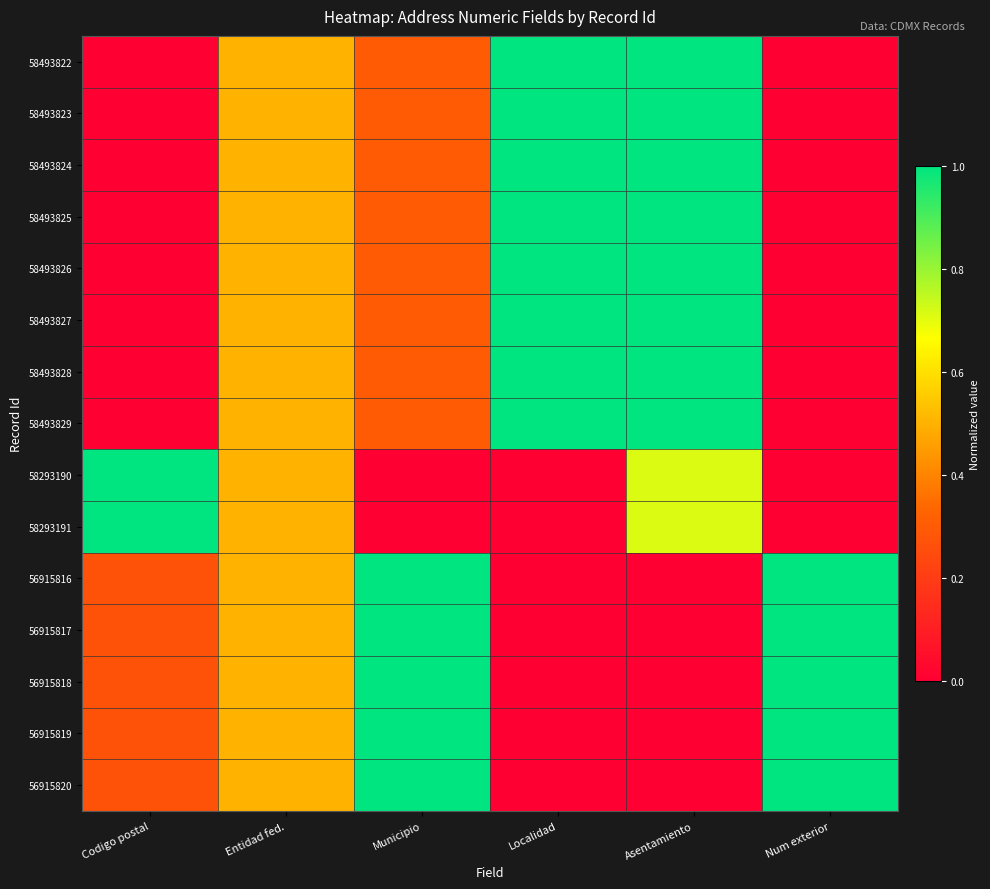

Which series changed the most between Localidad and Asentamiento?

58293190